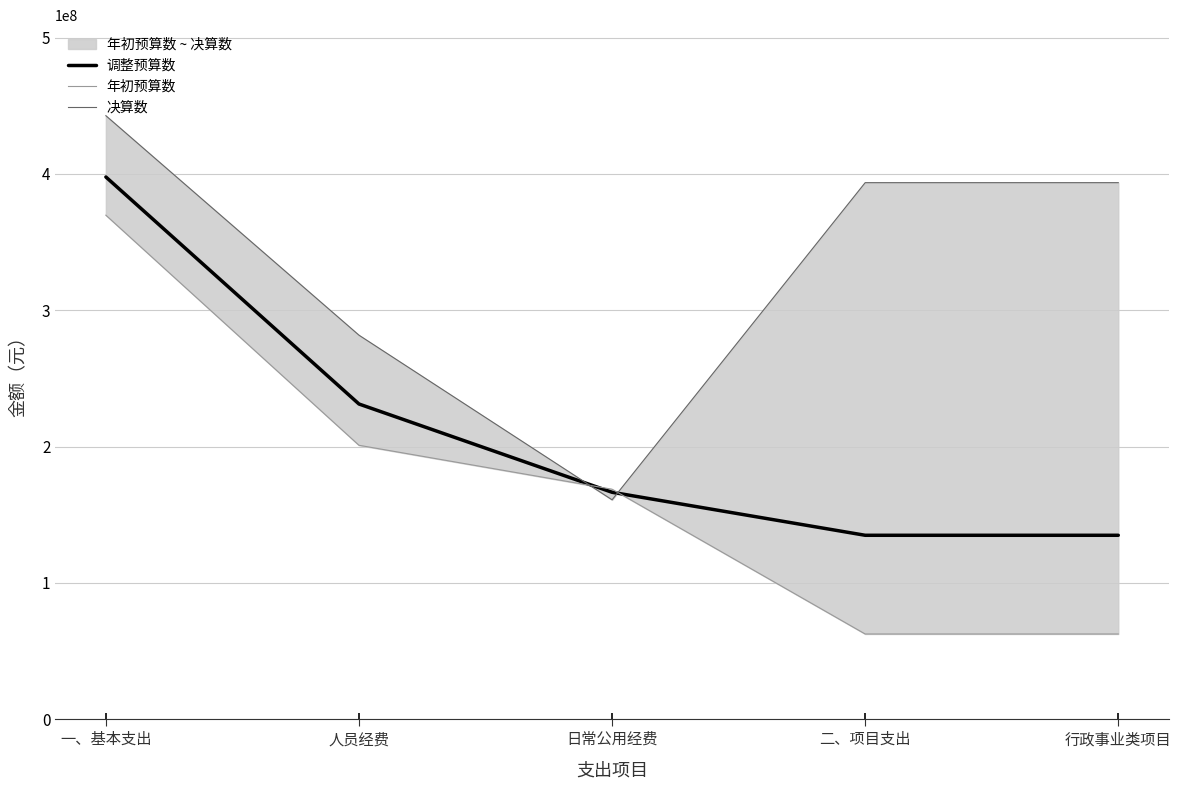

Between which two adjacent categories do 年初预算数 and 决算数 first intersect?

人员经费 and 日常公用经费